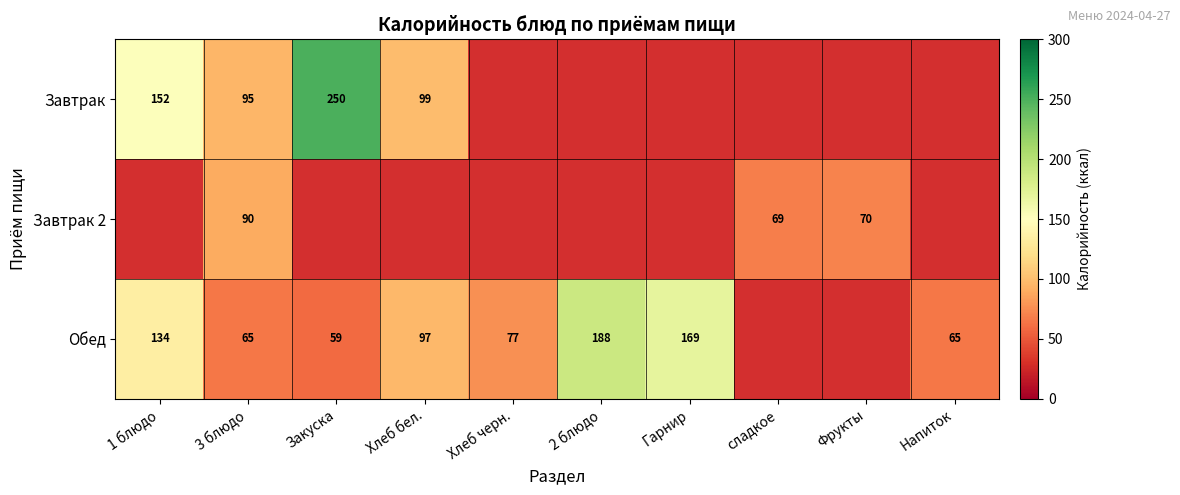

Is it true that Обед equals 65 at Напиток?

True